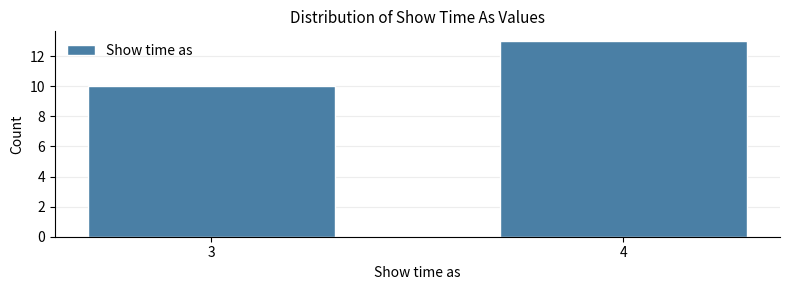

Reading left to right, what are all the values shown in this chart?

3=10	4=13